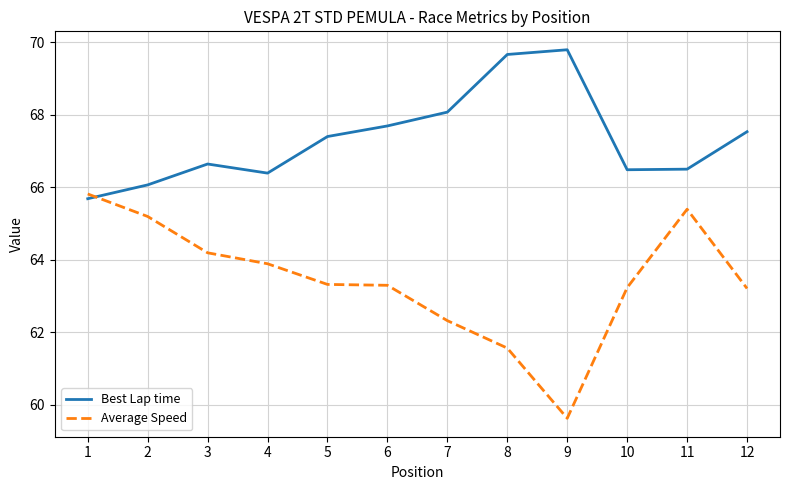

List the series in order of their peak value, highest first.

Best Lap time, Average Speed